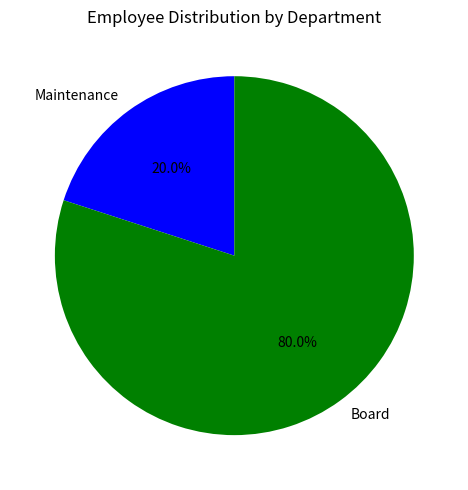

What is the smallest slice in the pie chart?

Maintenance